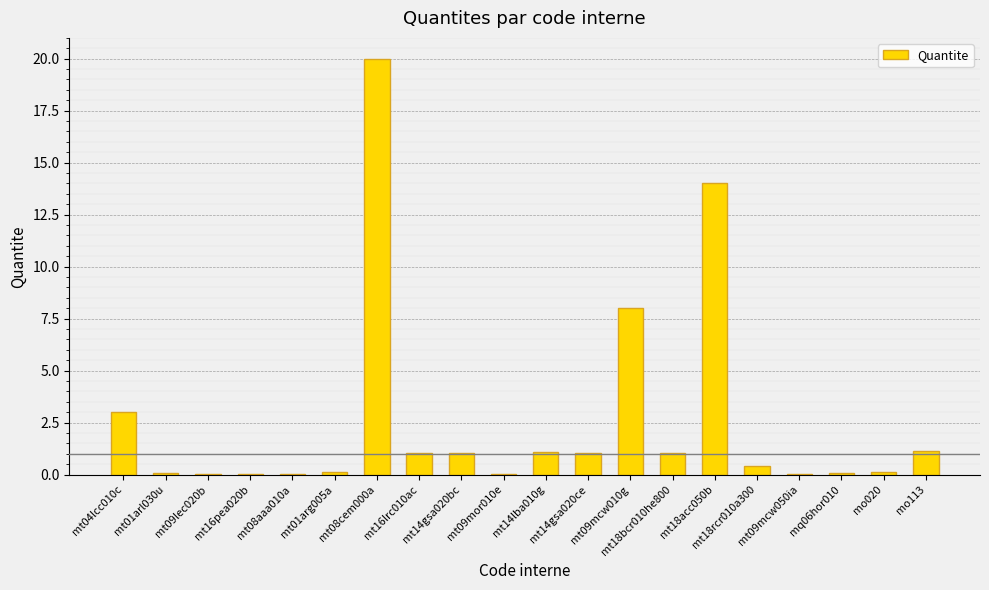

What is the sum of all values?

52.3